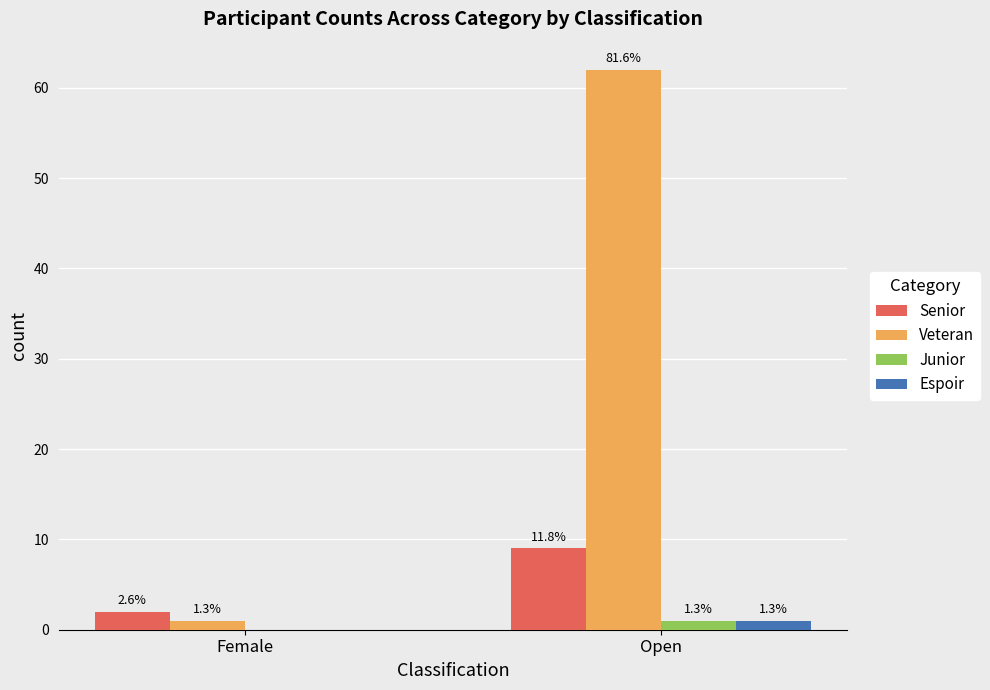

Does the chart contain stacked bars?

No